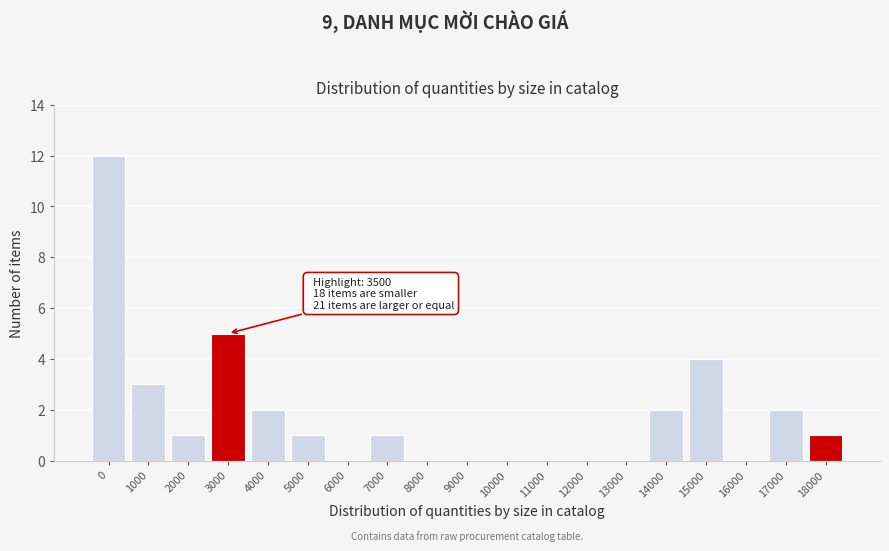

Reading left to right, list all the values displayed in this chart.

0=12	1000=3	2000=1	3000=5	4000=2	5000=1	6000=0	7000=1	8000=0	9000=0	10000=0	11000=0	12000=0	13000=0	14000=2	15000=4	16000=0	17000=2	18000=1